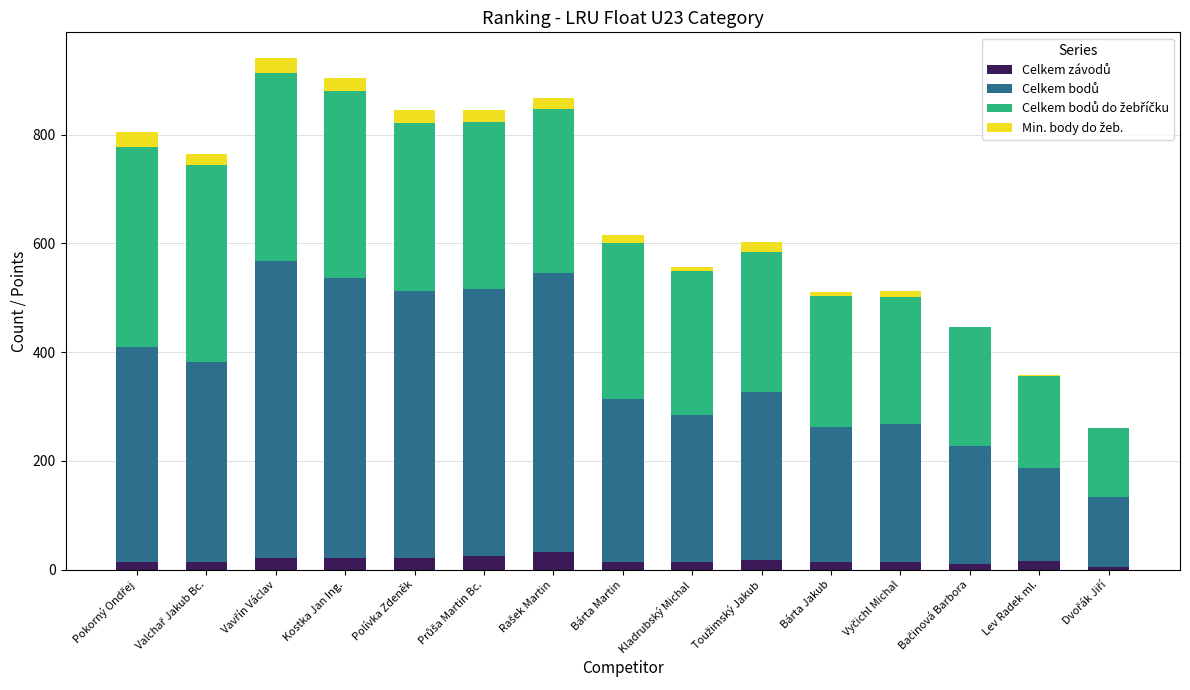

What is the total value across all series at Polívka Zdeněk?

845